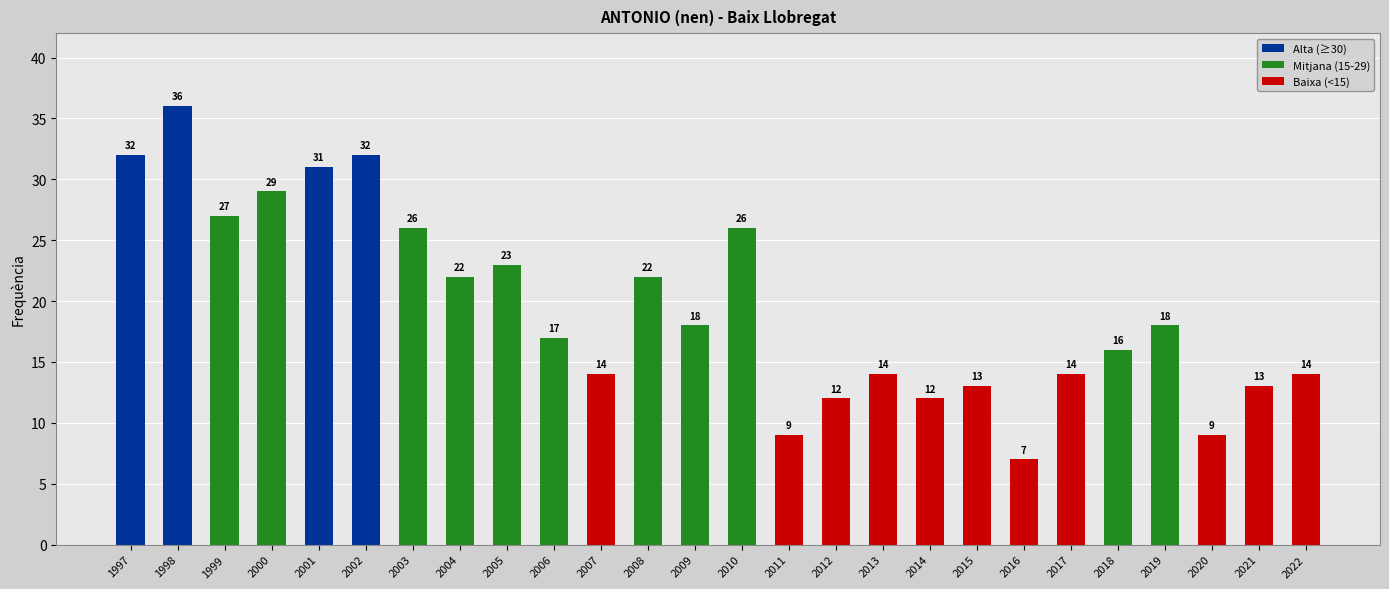

Reading left to right, extract all data points from this chart.

32	36	27	29	31	32	26	22	23	17	14	22	18	26	9	12	14	12	13	7	14	16	18	9	13	14